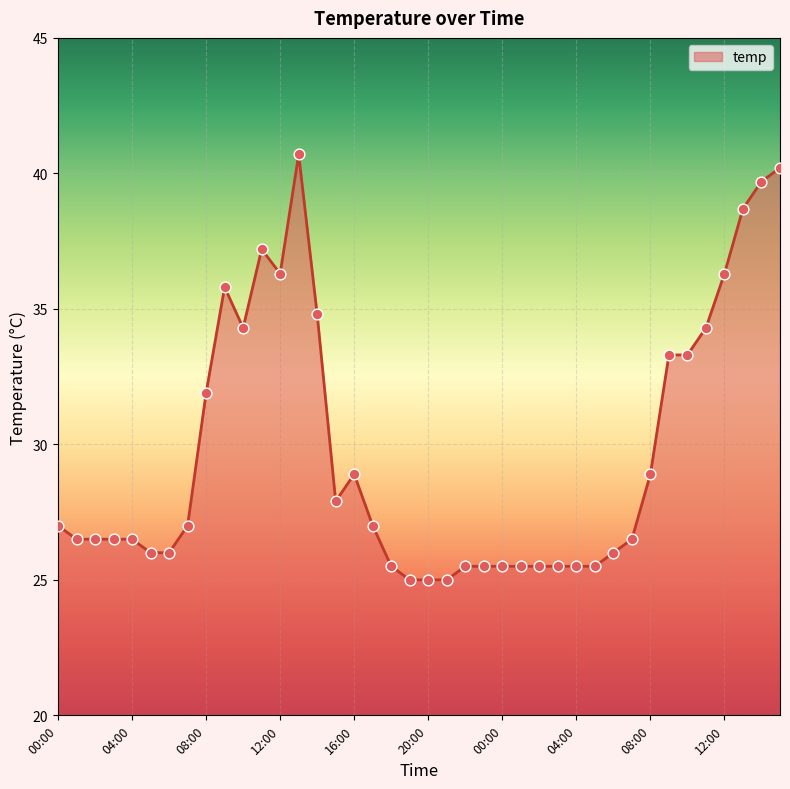

What is the difference between the maximum and minimum values?

15.7